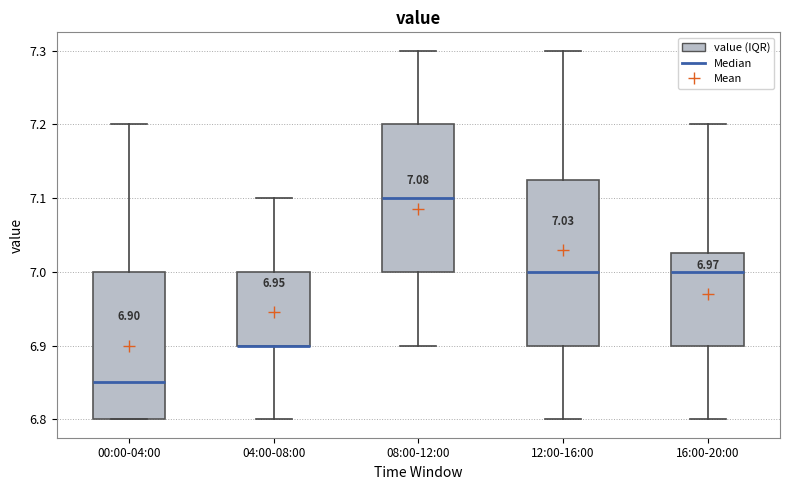

Which box is the tallest, from its lower edge to its upper edge?

12:00-16:00